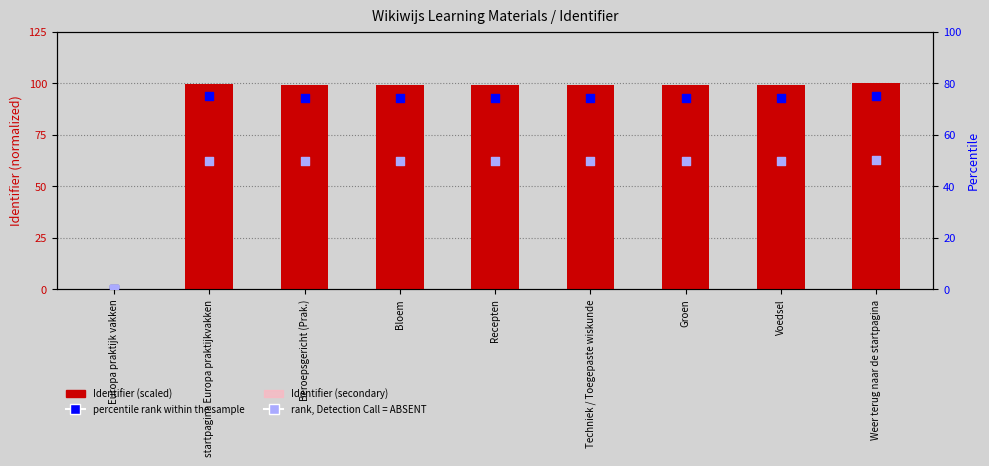

Which series has the largest total across all categories?

Identifier (scaled)